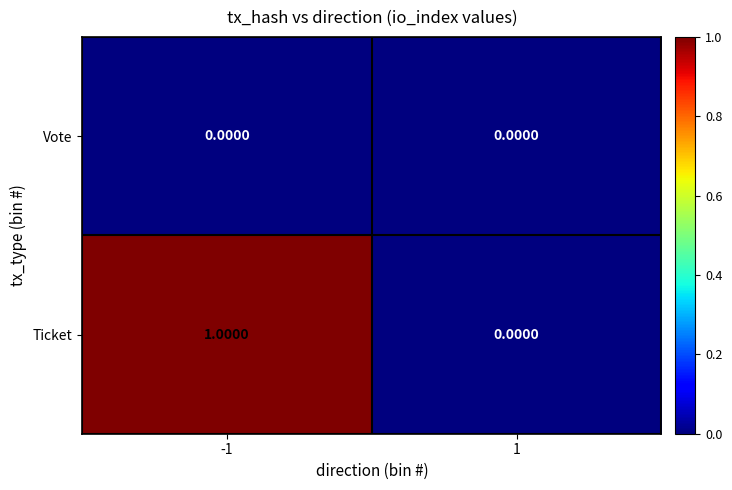

List the labels in order of Ticket value, smallest first.

1, -1